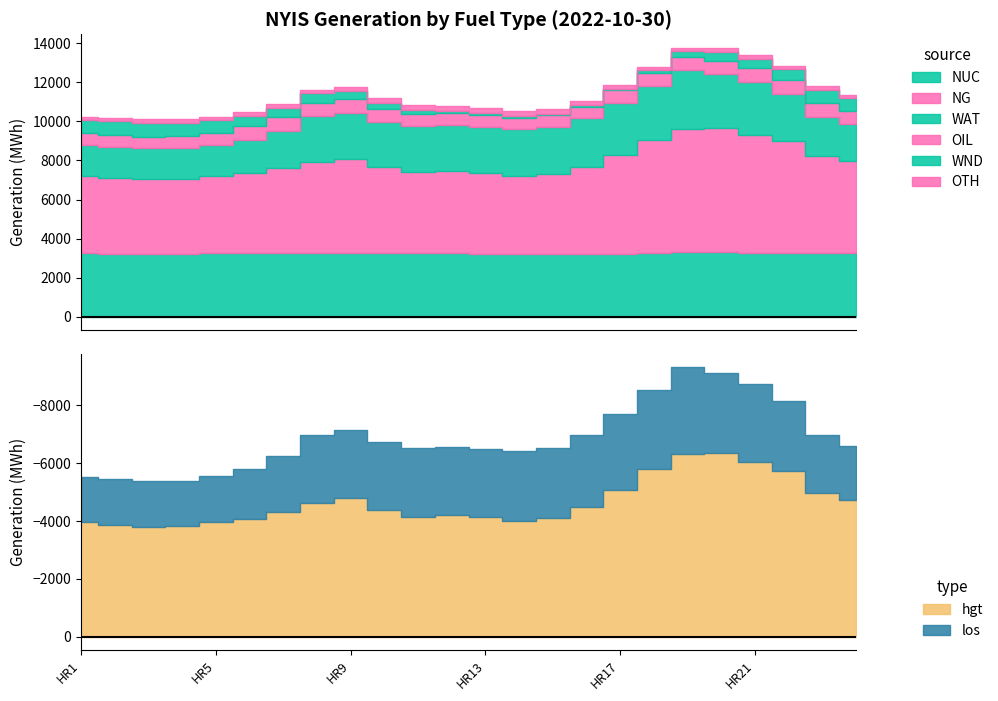

Where is the first local maximum for WND?

HR3